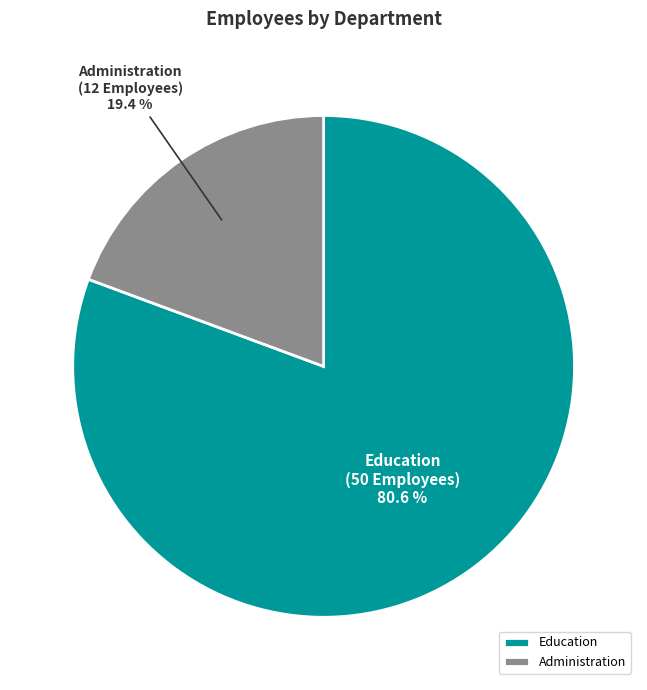

Count the number of slices in the pie.

2